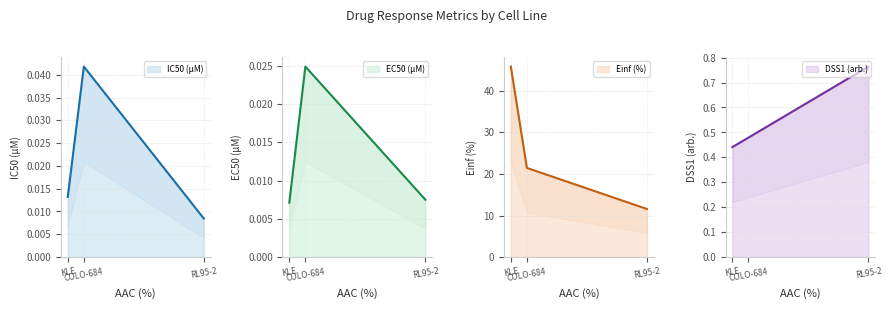

How many distinct data groups are displayed?

4